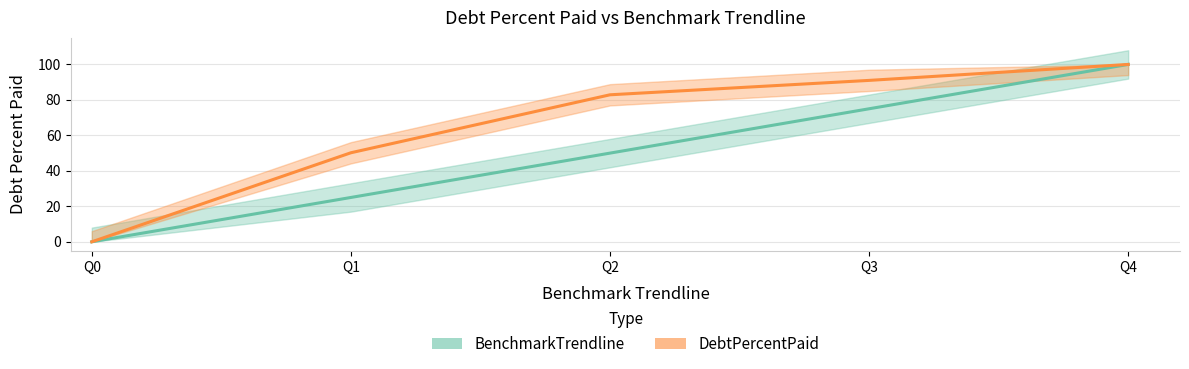

True or false: BenchmarkTrendline and DebtPercentPaid cross at least once.

False